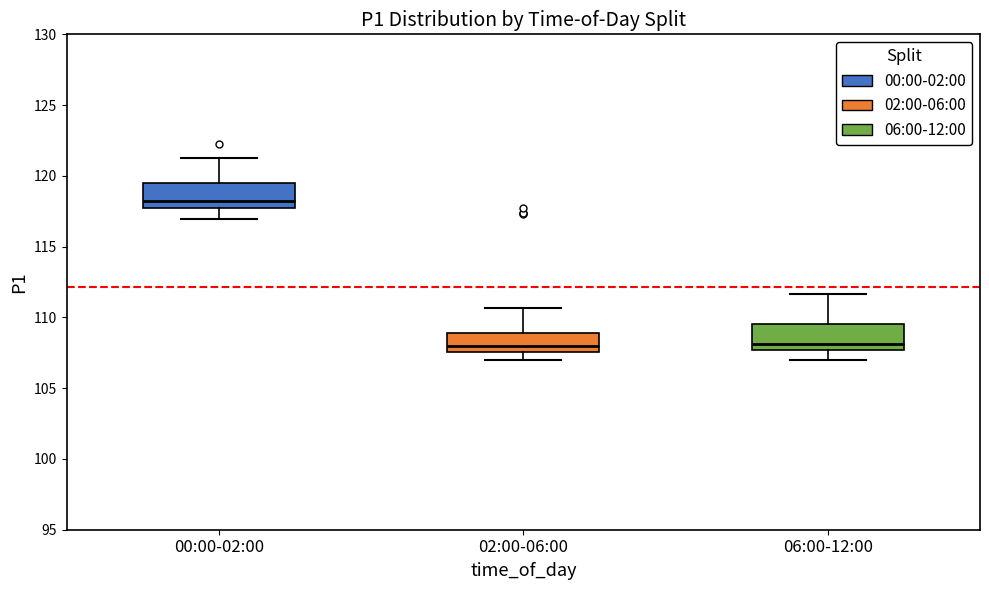

Reading left to right, read every box against the y-axis: the position of its median line, the range the box covers, and the ends of its whiskers. The values are not printed on the chart, so give them approximately, as read against the axis.

00:00-02:00: median 118.5, box 117.5 to 119.5, whiskers 117.0 to 121.5
02:00-06:00: median 108.0, box 107.5 to 109.0, whiskers 107.0 to 110.5
06:00-12:00: median 108.0, box 107.5 to 109.5, whiskers 107.0 to 111.5